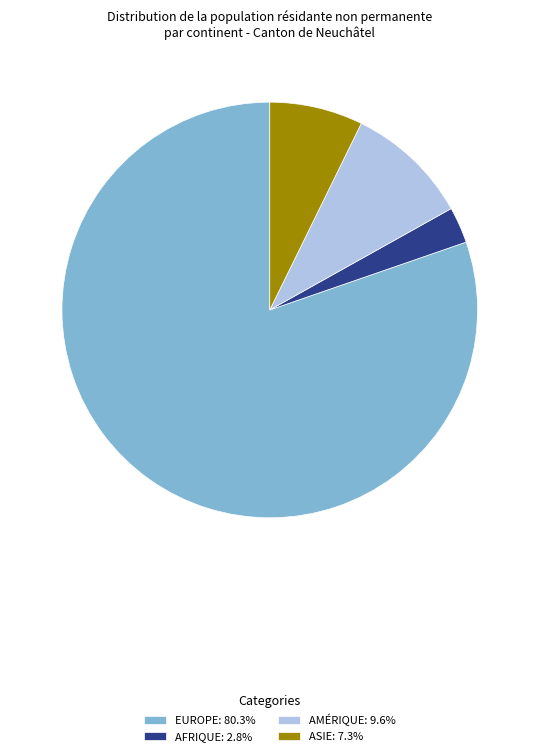

Does EUROPE: 80.3% represent more than half of the total?

Yes